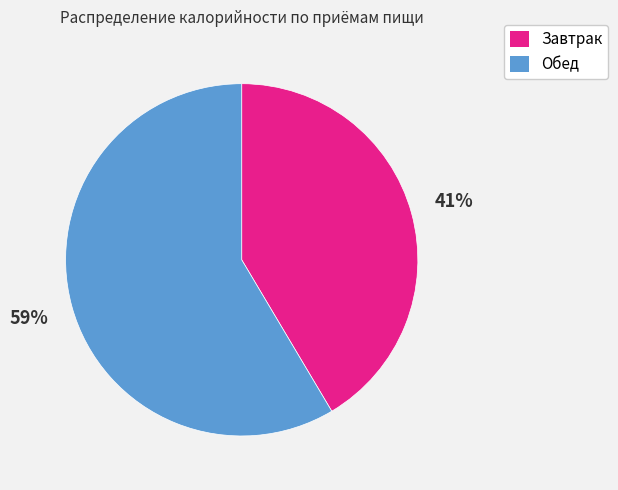

Is it true that Обед is 64% of the pie?

False